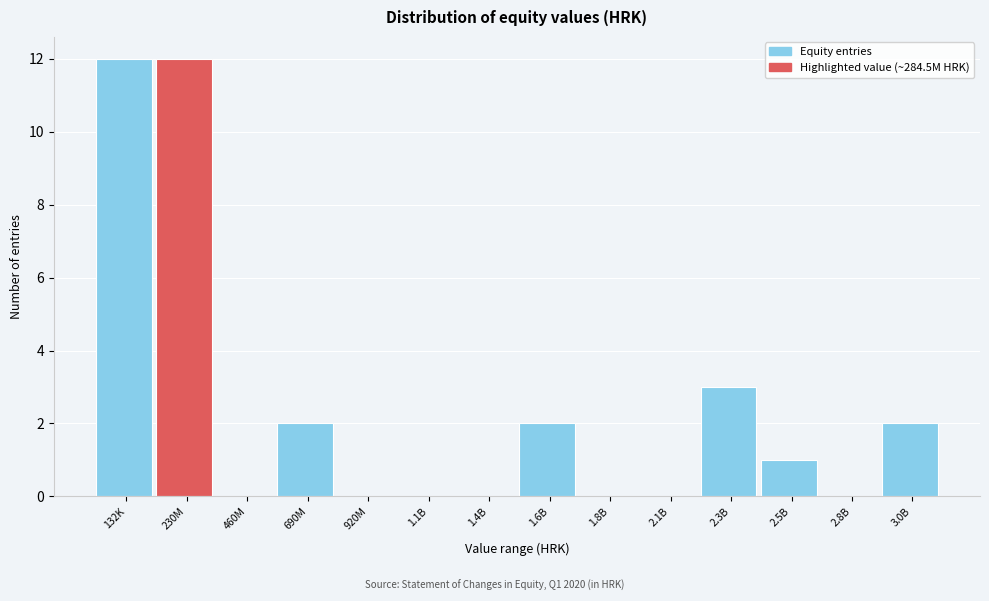

What is the sum of all values?

34